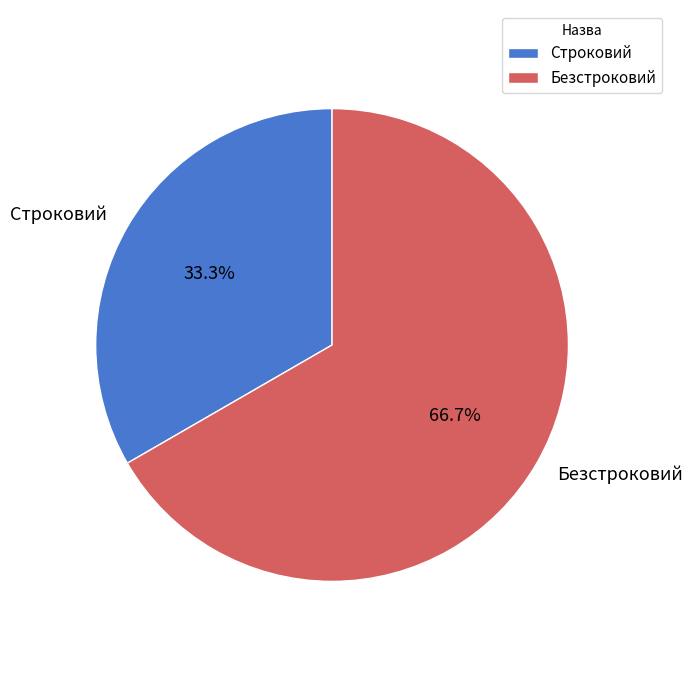

To the nearest percent, what is the combined percentage of Строковий and Безстроковий?

100%